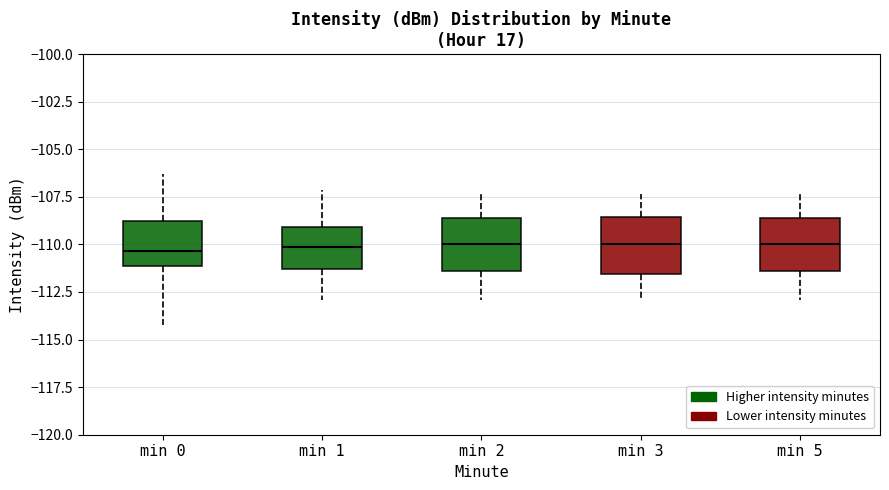

Reading left to right, read every box against the y-axis: the position of its median line, the range the box covers, and the ends of its whiskers. The values are not printed on the chart, so give them approximately, as read against the axis.

min 0: median -110.5, box -111.0 to -109.0, whiskers -114.0 to -106.5
min 1: median -110.0, box -111.5 to -109.0, whiskers -113.0 to -107.0
min 2: median -110.0, box -111.5 to -108.5, whiskers -113.0 to -107.0
min 3: median -110.0, box -111.5 to -108.5, whiskers -113.0 to -107.5
min 5: median -110.0, box -111.5 to -108.5, whiskers -113.0 to -107.0